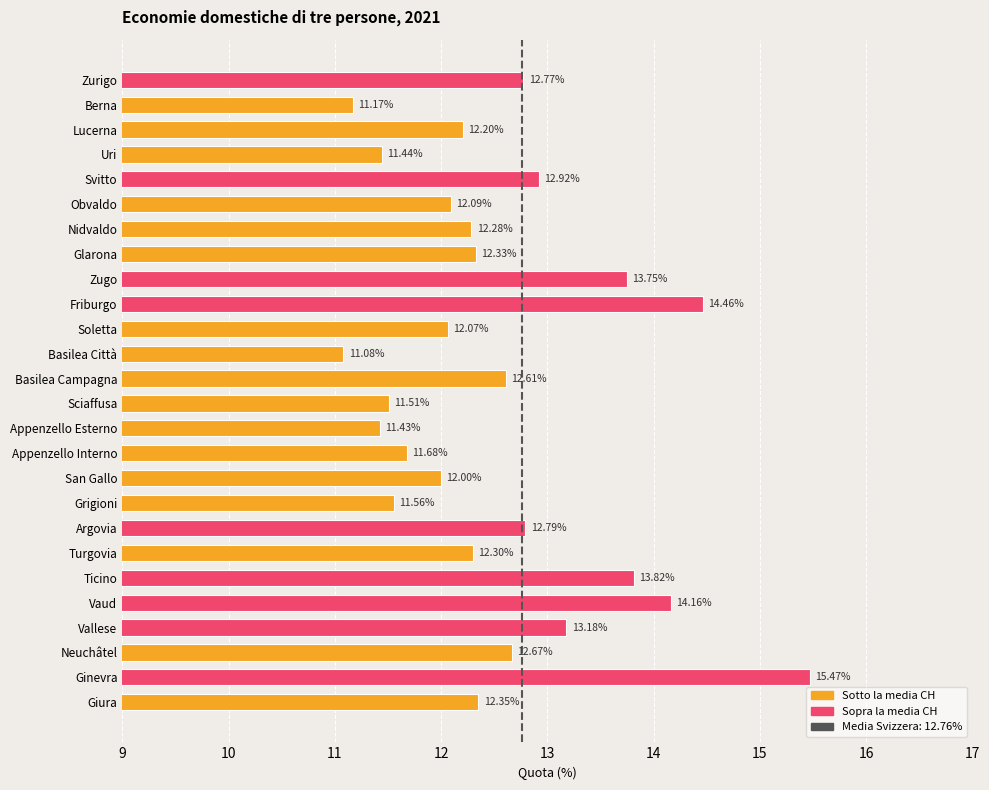

Which label corresponds to the smallest value in the chart?

Basilea Città